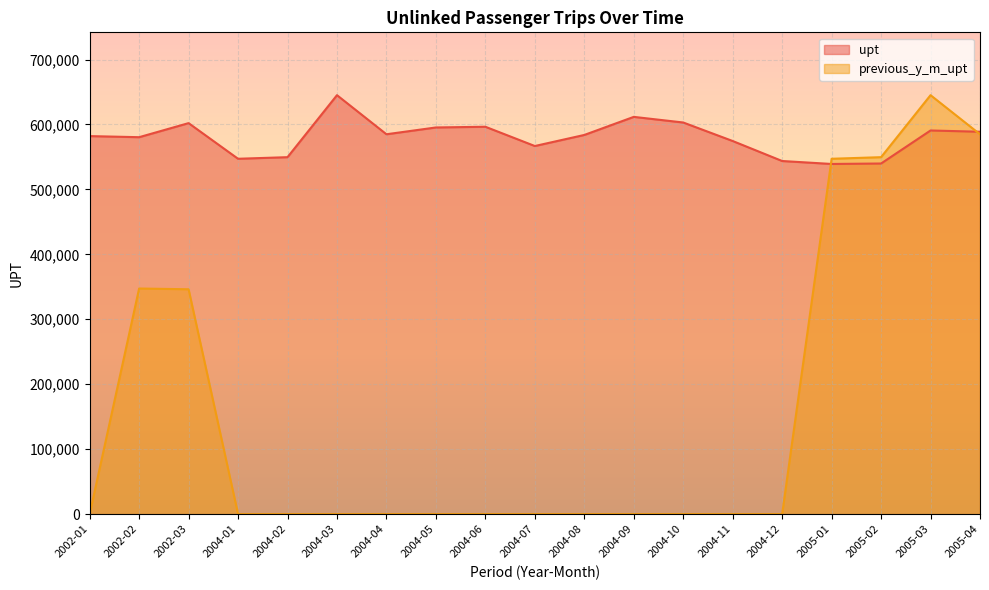

What are all the series names shown in the legend?

upt, previous_y_m_upt